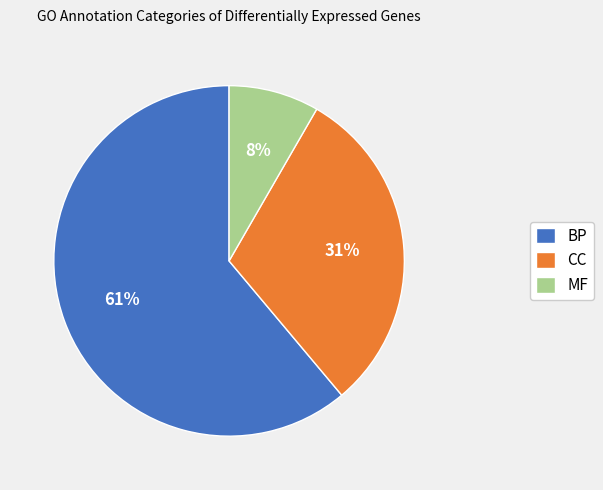

To the nearest percent, what percentage of the pie is BP?

61%